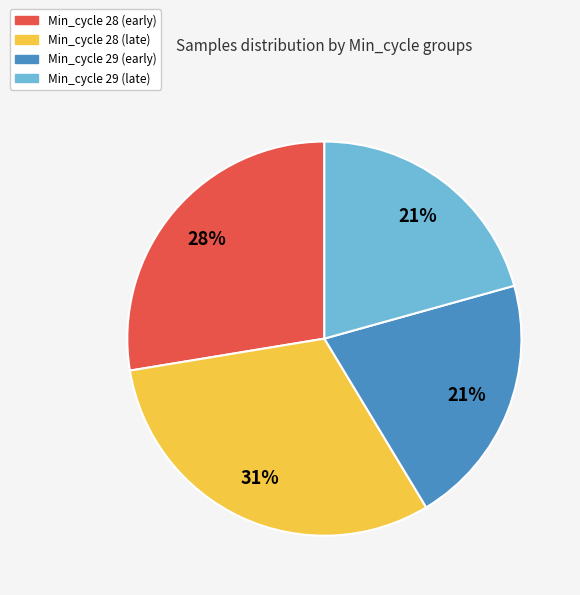

What is the largest slice in the pie chart?

Min_cycle 28 (late)